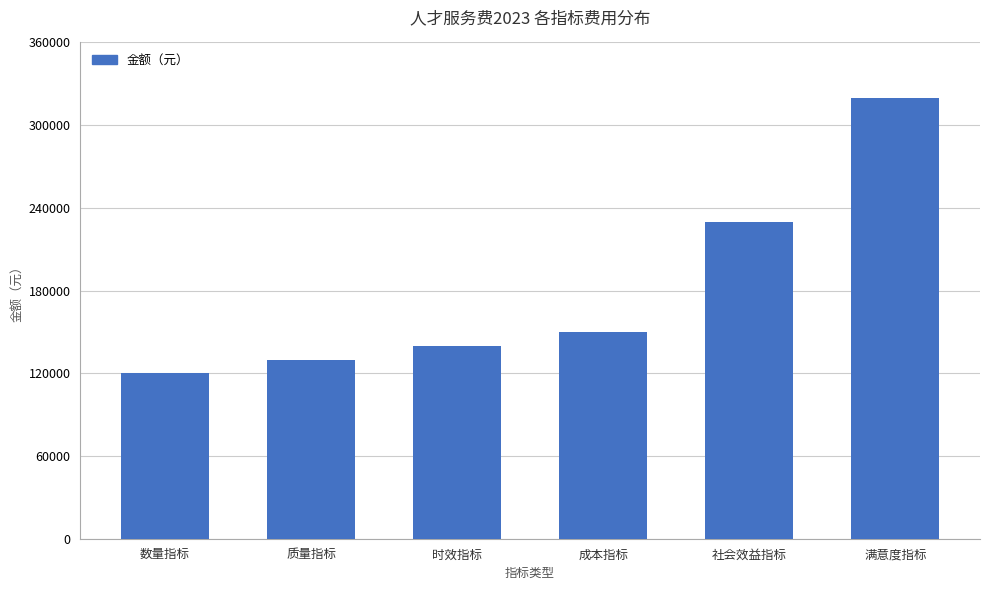

What is the difference between the maximum and second lowest values?

190000